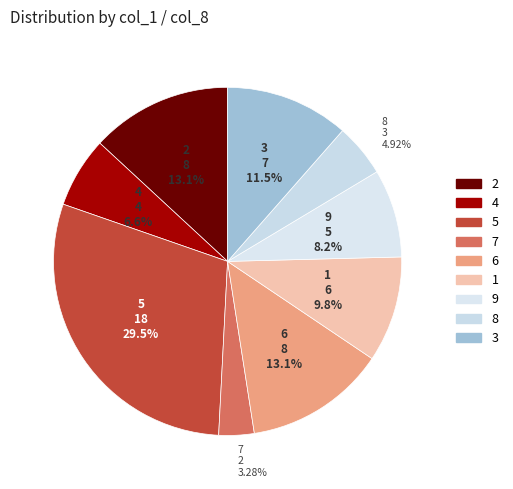

To the nearest percent, what is the average slice percentage?

11%